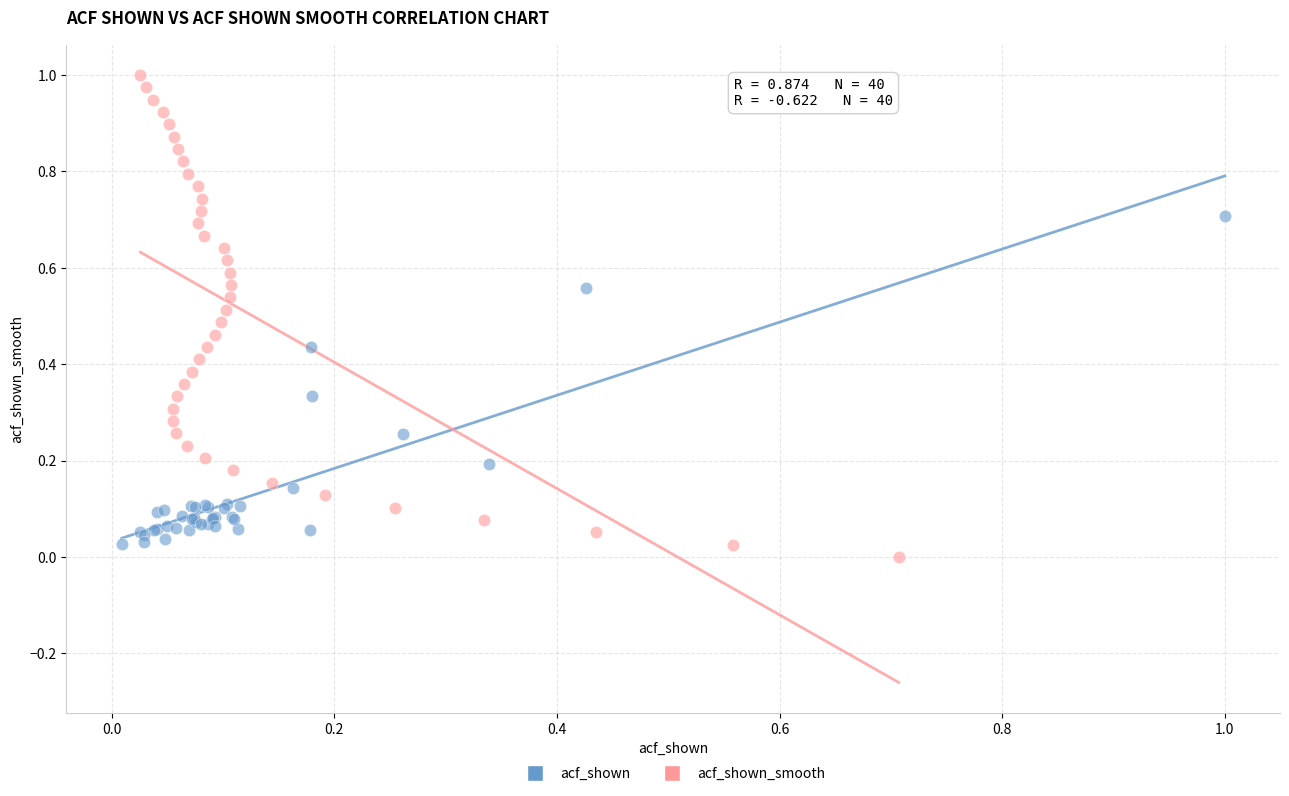

Which series contains the lowest Y value?

acf_shown_smooth